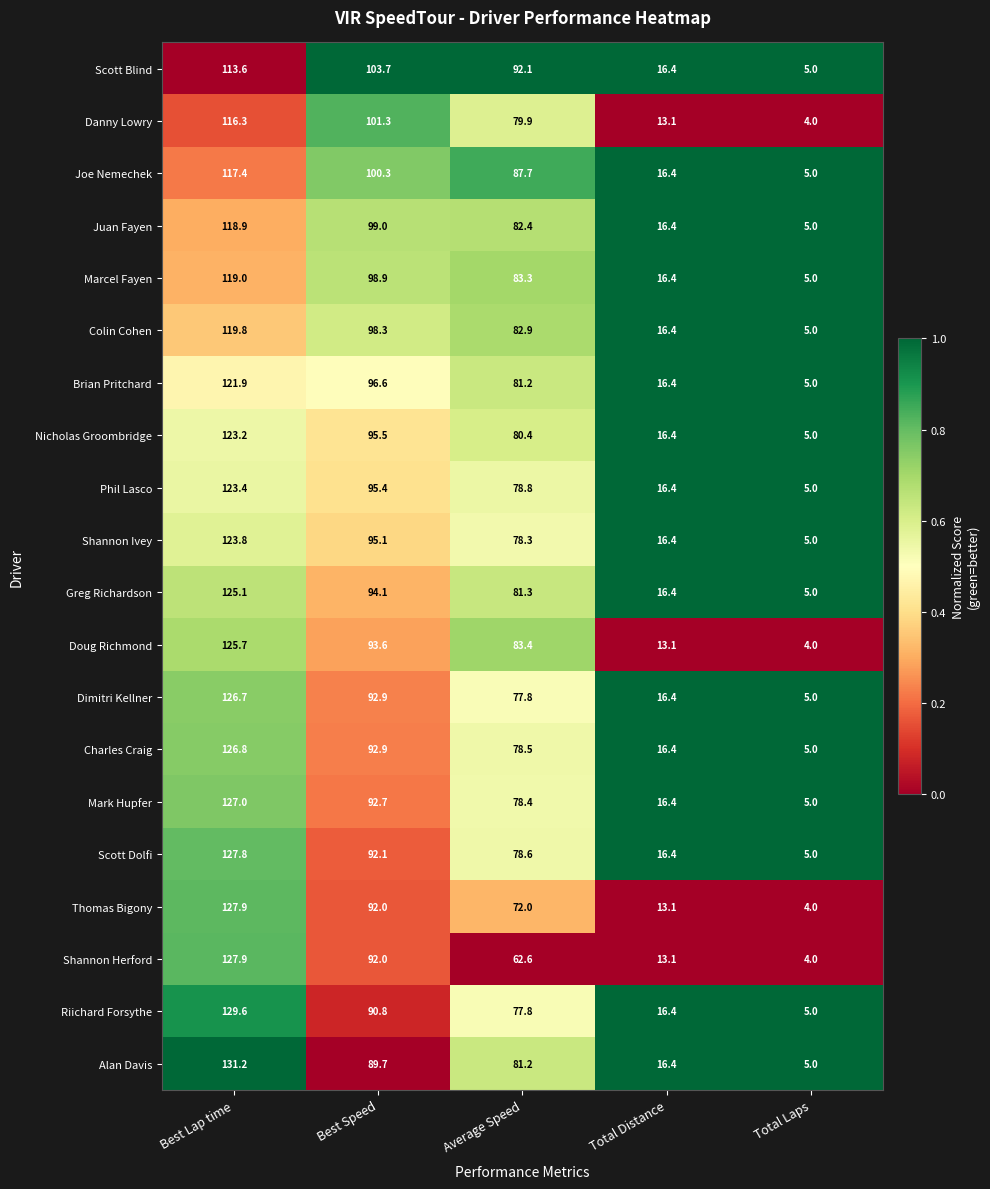

List the labels in order of Shannon Ivey value, smallest first.

Total Laps, Total Distance, Average Speed, Best Speed, Best Lap time